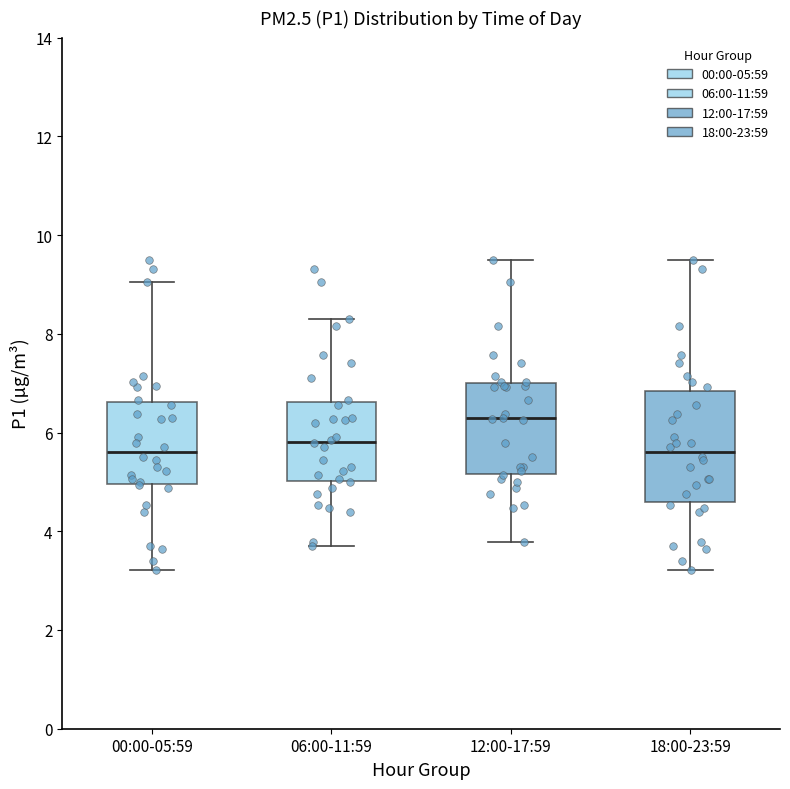

Where is the lower edge of the box for 00:00-05:59 on the y-axis? The values are not printed on the chart, so give them approximately, as read against the axis.

5.0